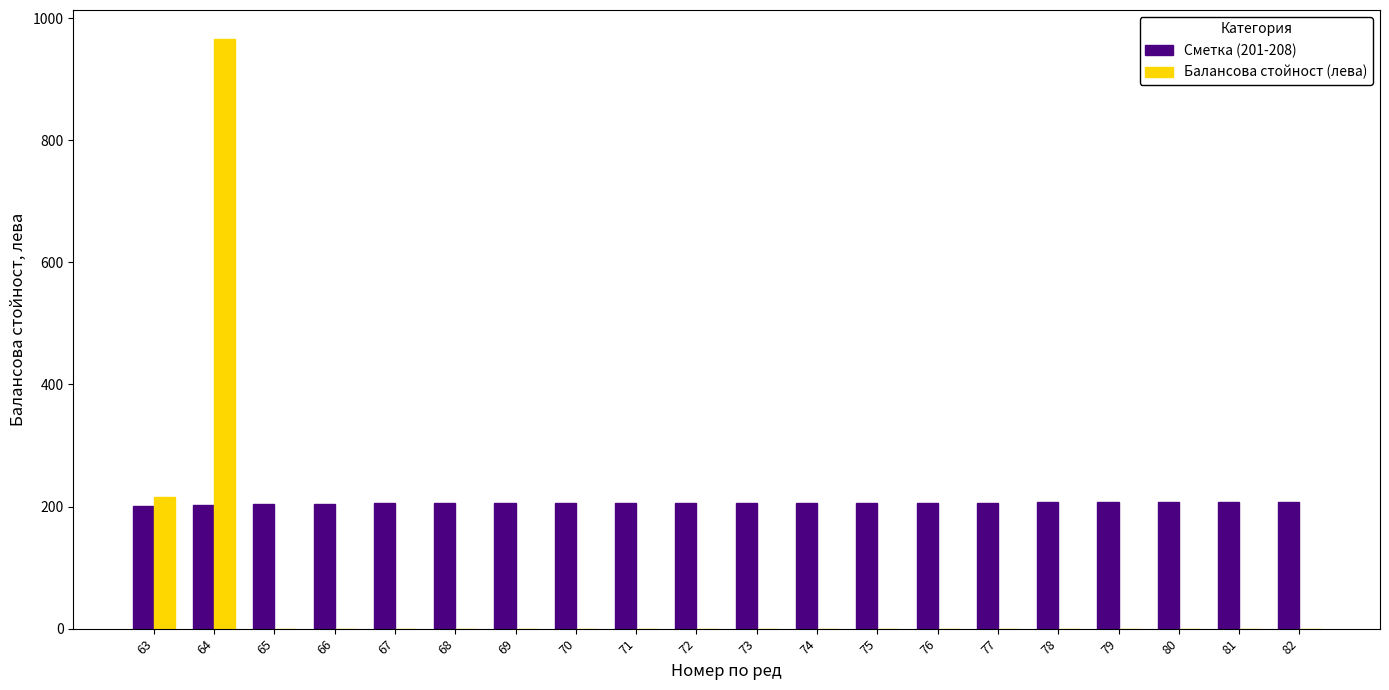

Count the number of categories in the chart.

20